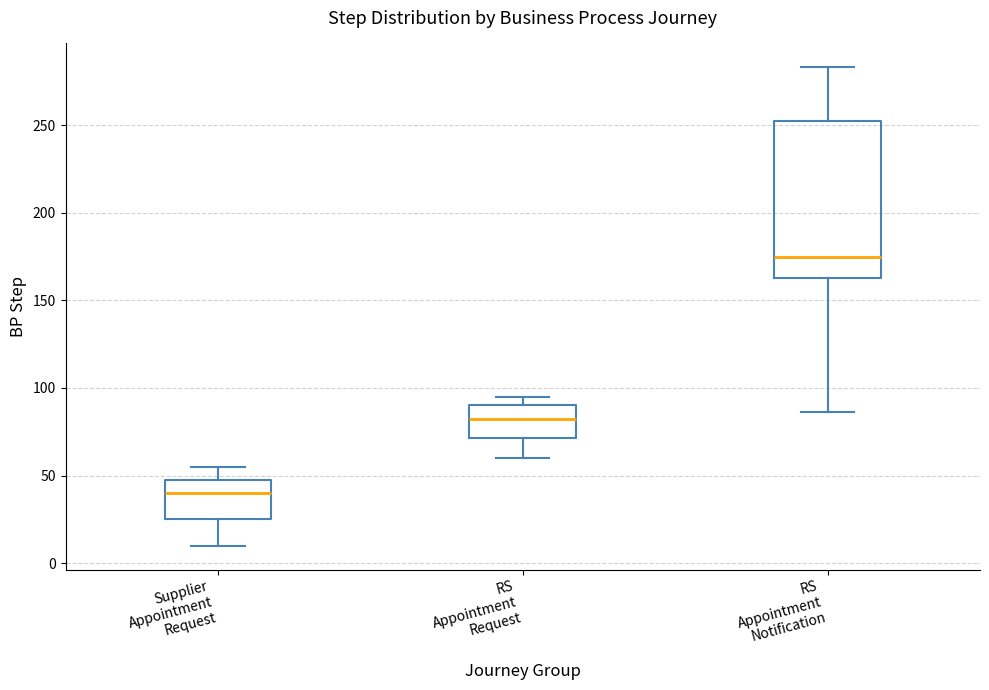

Which box's median line is the lowest?

Supplier Appointment Request